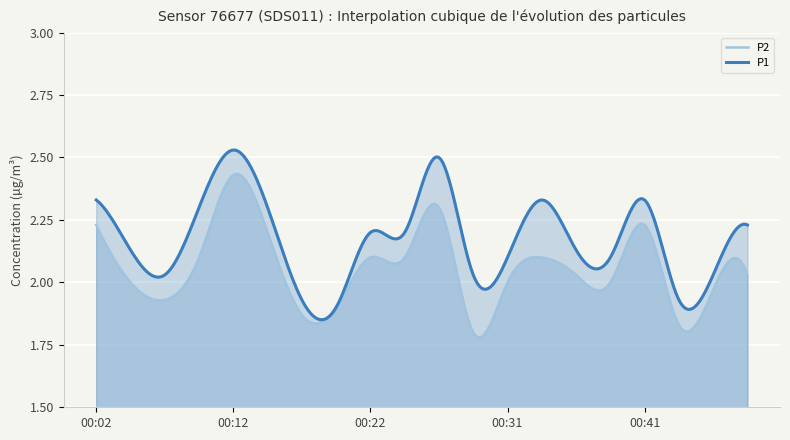

How many categories are shown in the chart?

300